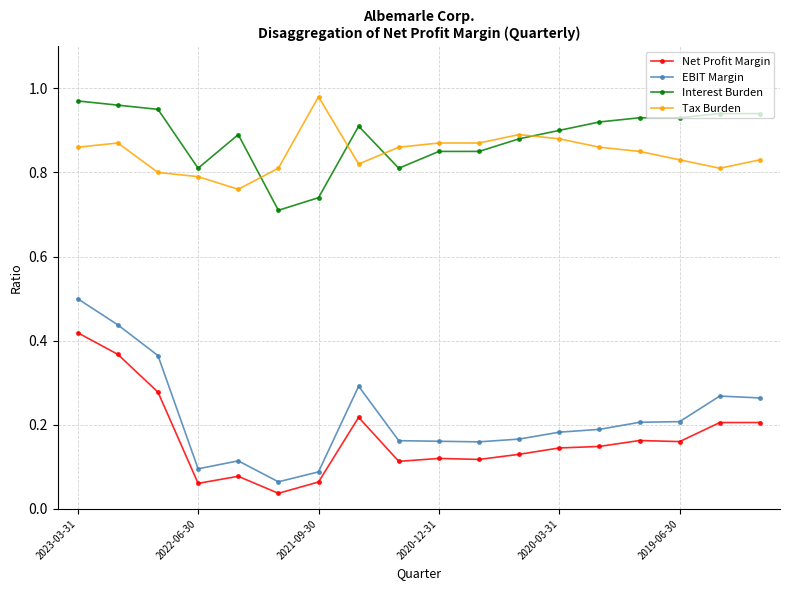

At how many categories does at least one series exceed 0?

18